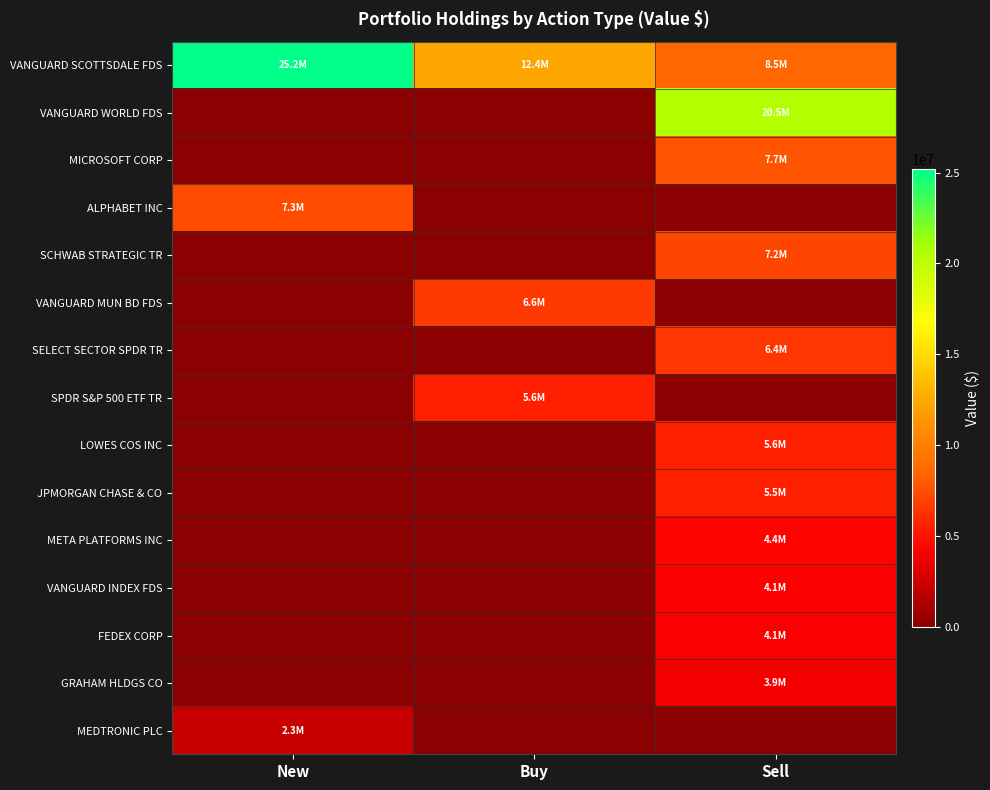

What is the total value across all series at Sell?

77859852